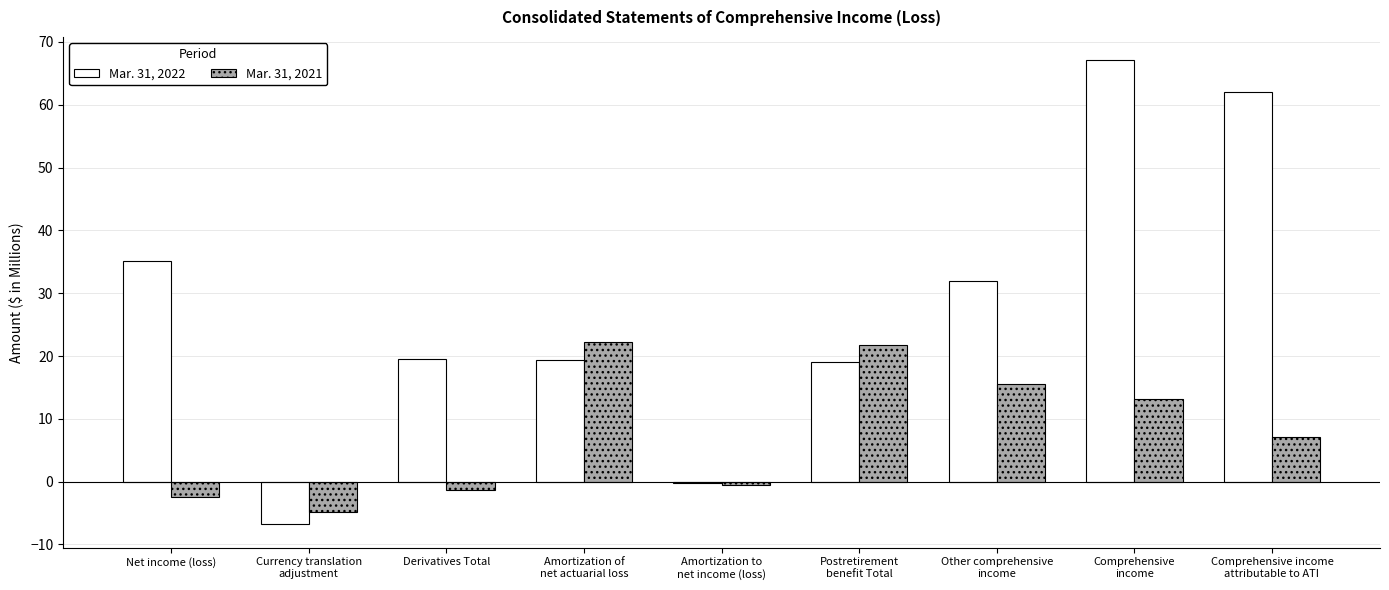

What is the sum of all Mar. 31, 2021 values?

70.8